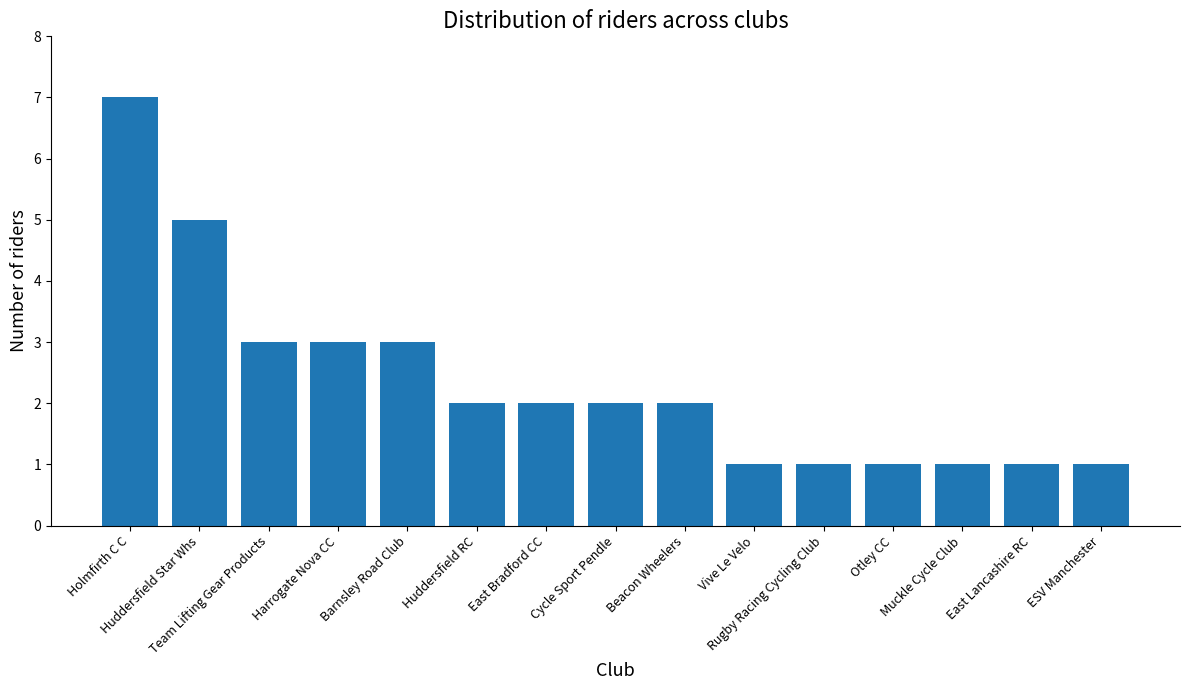

Is it true that the value at Muckle Cycle Club is 2?

False